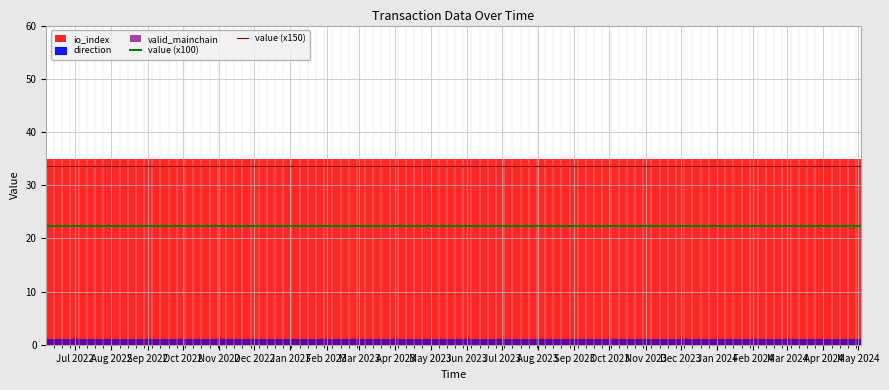

What is the maximum value for value (x100)?

22.4